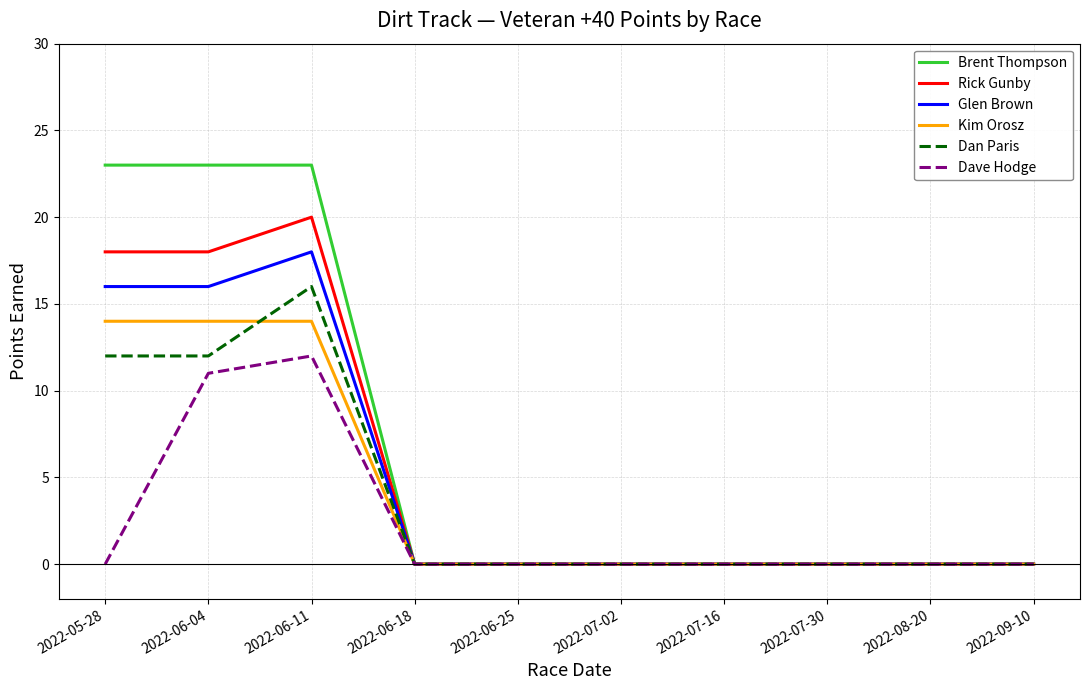

The Brent Thompson series shows 32 at 2022-06-11. True or false?

False